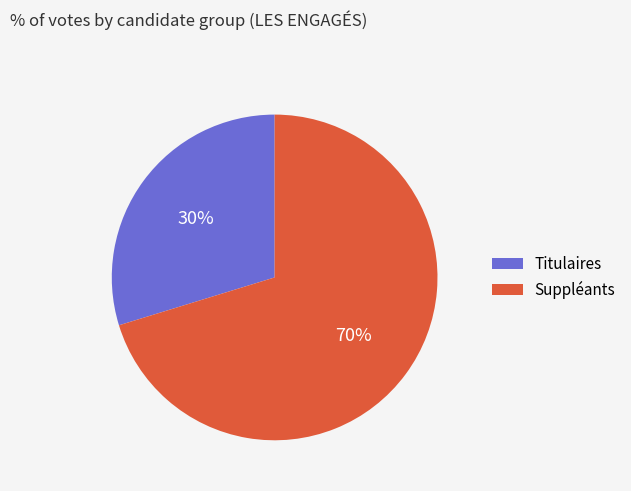

To the nearest percent, what portion does Titulaires represent?

30%